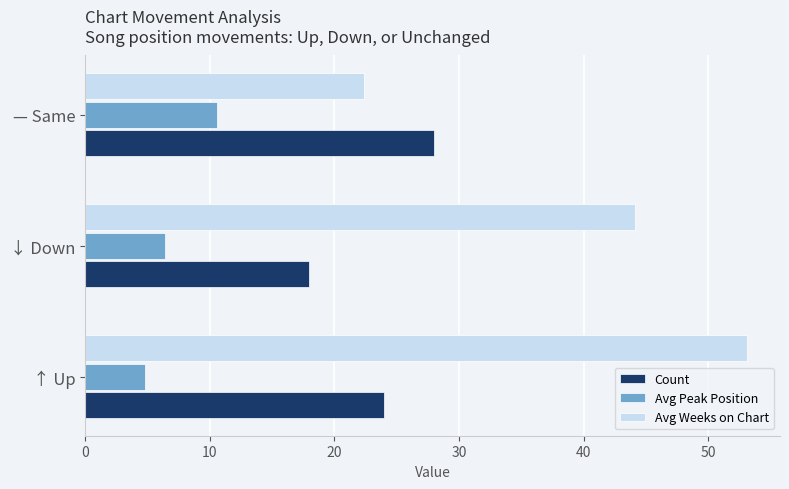

Rank the categories by Avg Weeks on Chart value from lowest to highest.

— Same, ↓ Down, ↑ Up